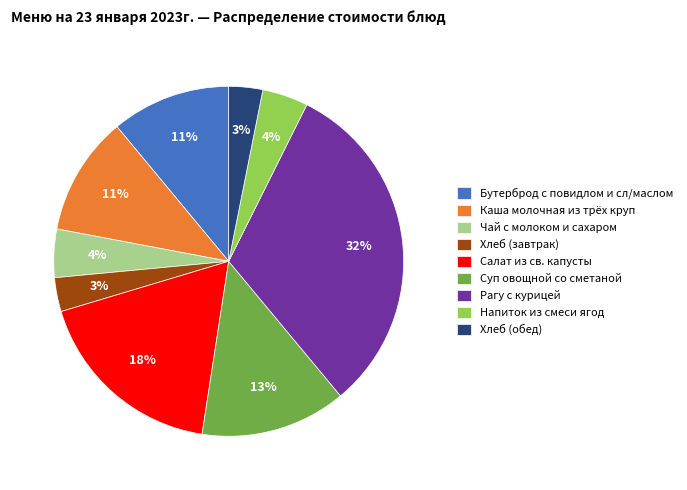

Is there a majority slice in this chart?

No